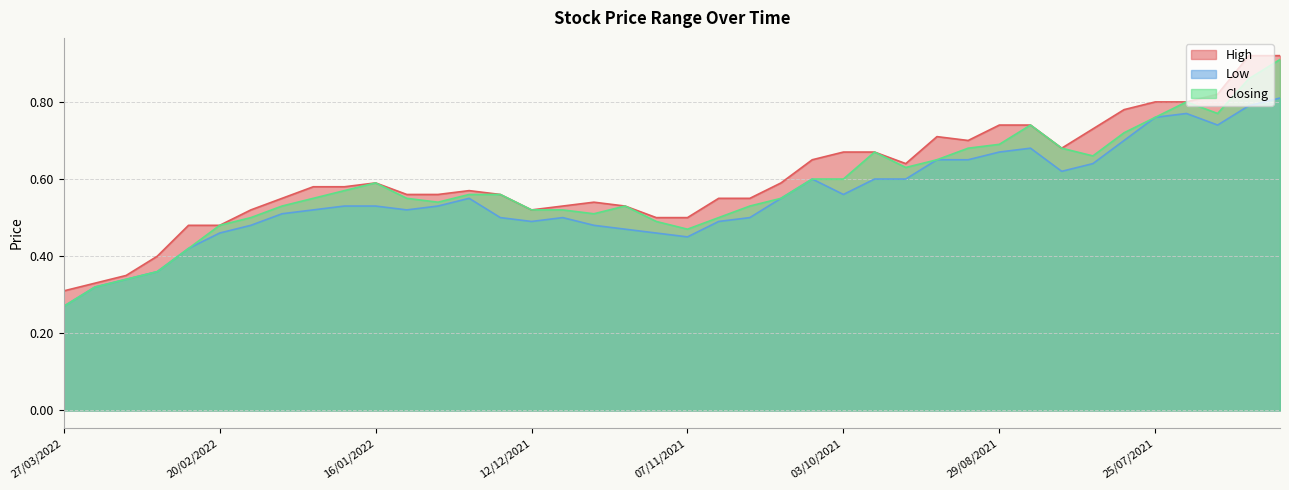

What is the label of the 18th point from the left?

28/11/2021